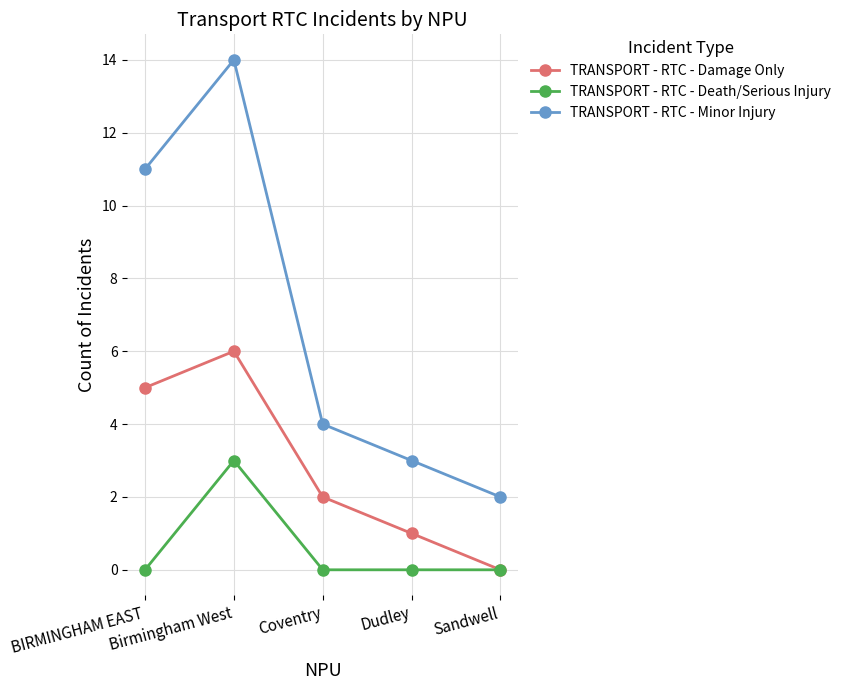

What is the difference between the highest and lowest values at Birmingham West?

11